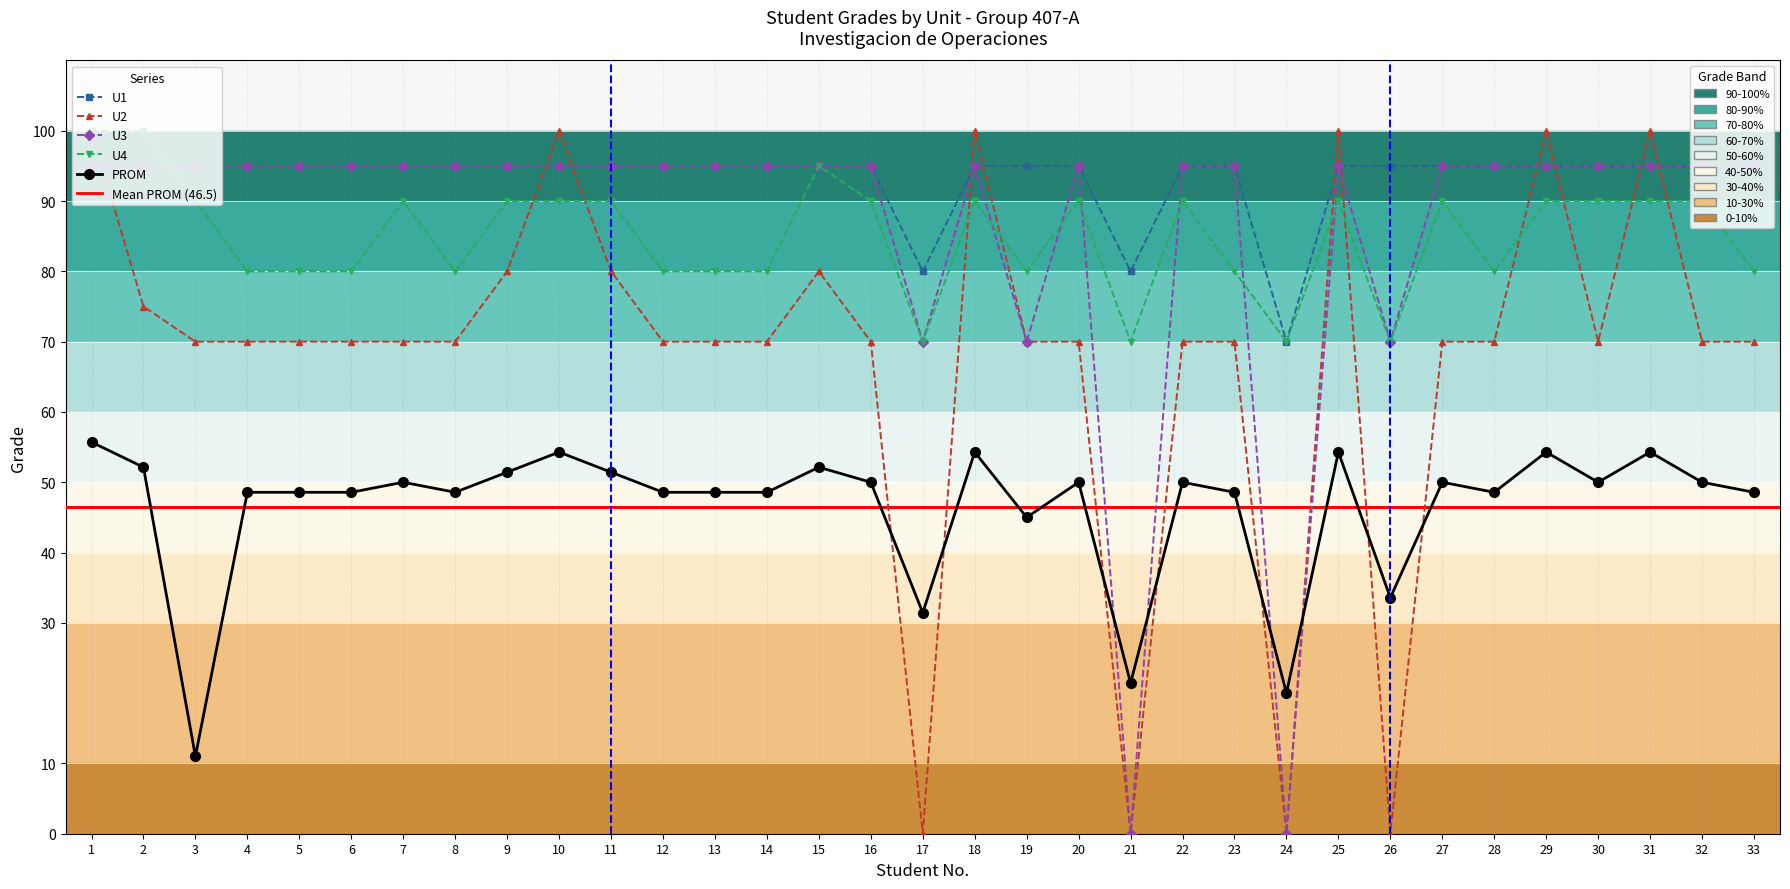

What is the highest value of the U1 series?

95.0